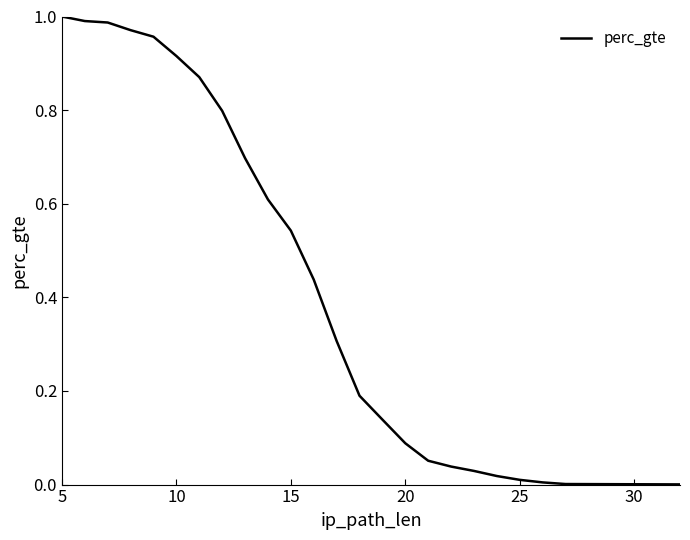

What is the maximum value shown in the chart?

1.0